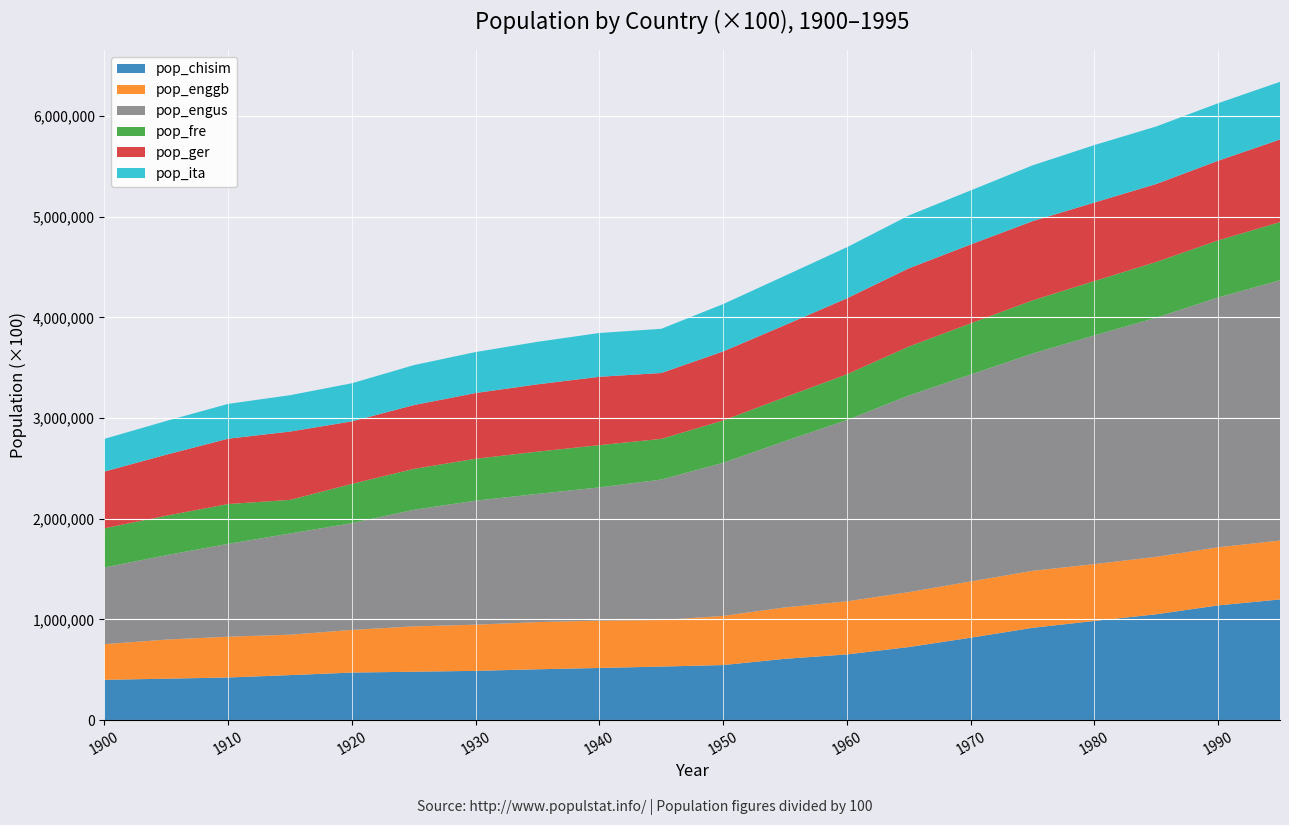

Reading right to left, list all the values displayed in this chart.

pop_chisim: 1198450	1139060	1051040	984736	916395	818315	725380	652290	608655	546815	531550	517804	504671	489000	480425	472000	446829	423000	411339	400000
pop_enggb: 584800	577400	570600	564700	566200	558900	545300	527400	510800	487800	462400	470200	468700	458700	450400	423884	401297	405336	388295	354059
pop_engus: 2585208	2481185	2375085	2271542	2157926	2055052	1953068	1800062	1651274	1521098	1394840	1323277	1273620	1232027	1158290	1060216	1005460	922285	838220	762122
pop_fre: 577500	566500	553500	539600	528100	508505	486200	454900	436300	419860	404200	419700	419400	416100	406100	390000	333800	395400	392200	389000
pop_ger: 820800	791600	774600	780000	786800	783100	777200	754700	716700	686300	654500	679000	668700	653000	633630	621260	678490	649260	606415	563562
pop_ita: 572600	571100	571500	570700	554200	537000	524800	507200	490000	470100	439000	435000	422170	407030	396930	378370	361201	345652	334761	324750